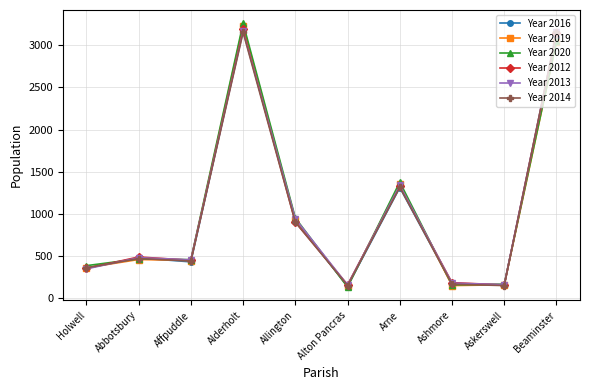

At which label is Year 2014 closest to 1654?

Arne